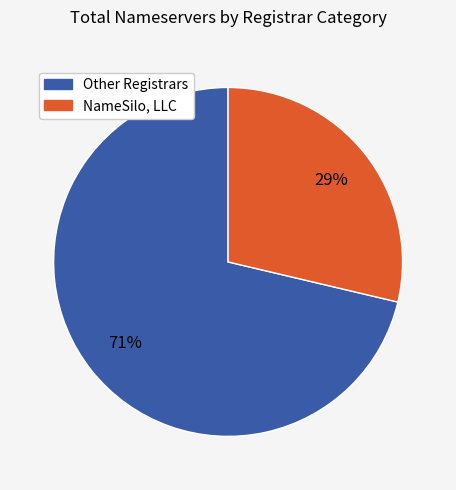

Does any single category account for the majority?

Yes